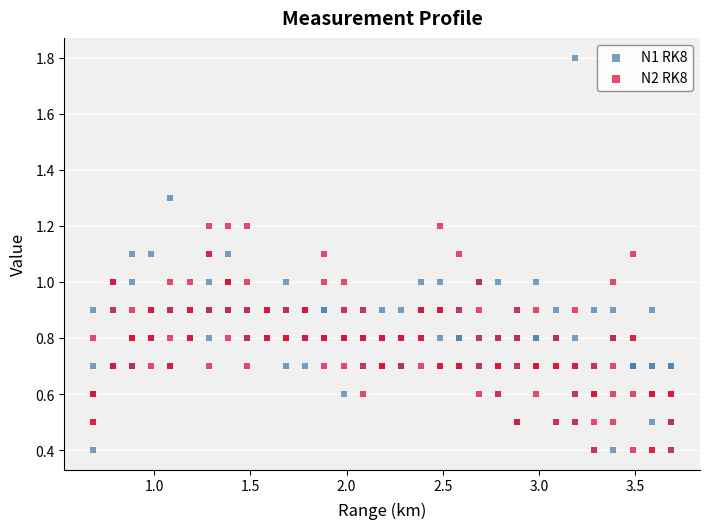

Which series reaches the maximum Y coordinate?

N1 RK8